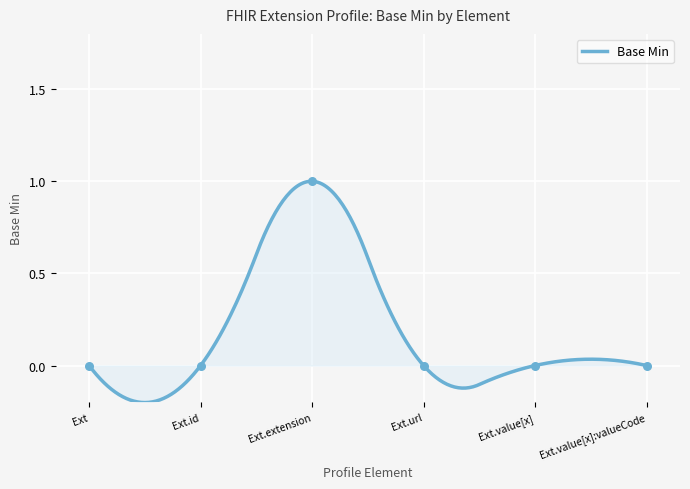

What is the change in value from Ext.extension to Ext.value[x]?

-1